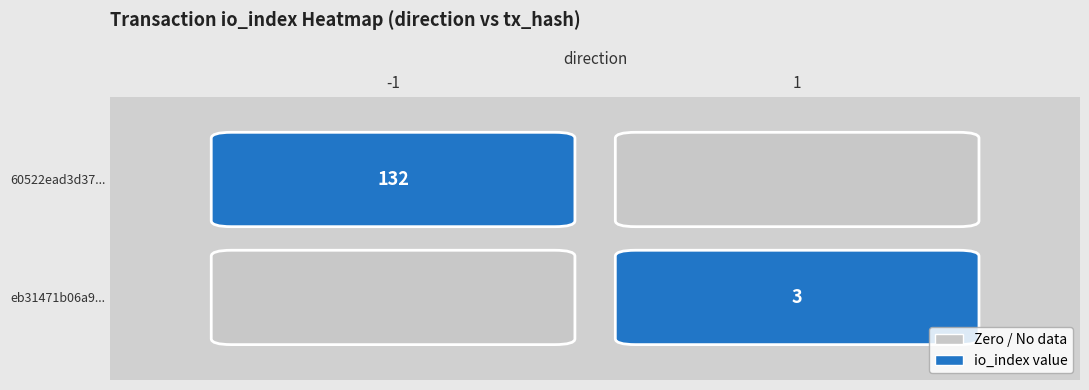

The 60522ead3d37... series shows 132 at -1. True or false?

True